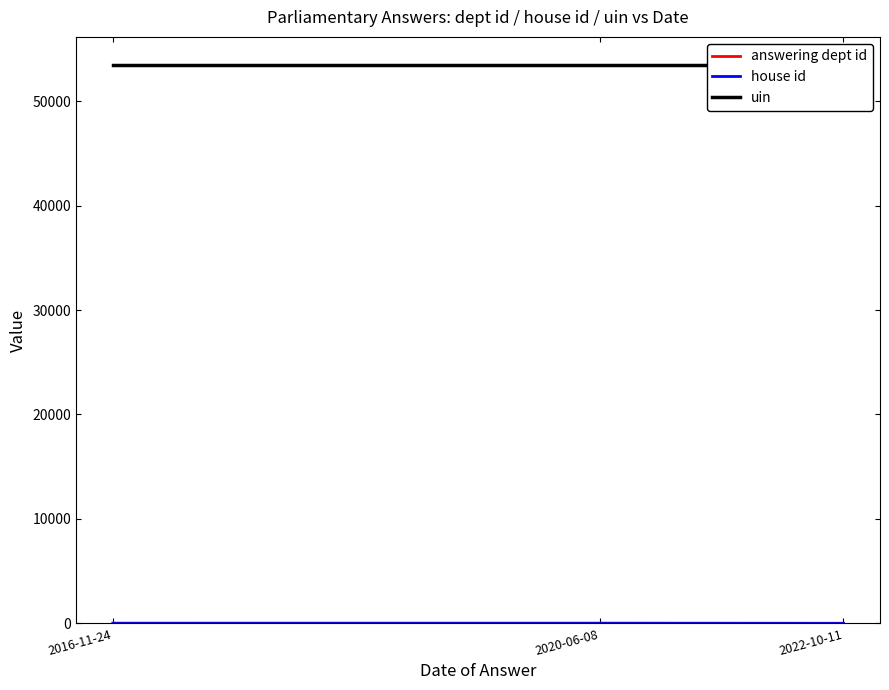

At how many categories does at least one series exceed 15597?

3